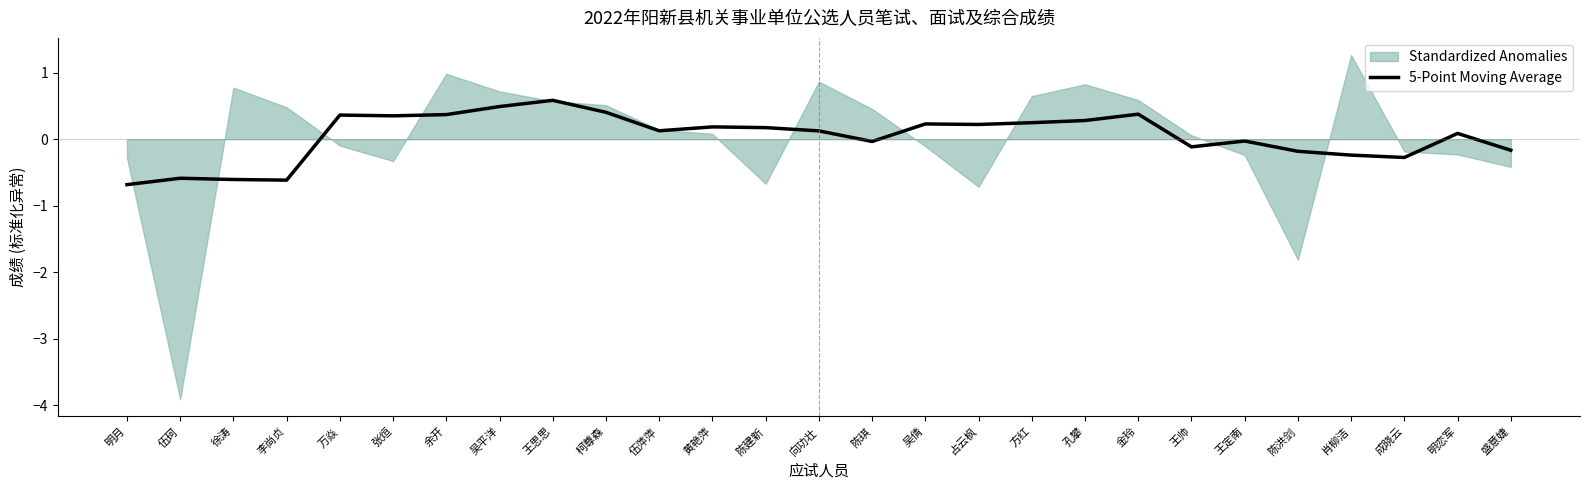

Reading left to right, transcribe all the data shown in this chart.

明月=-0.7	伍珂=-0.6	徐涛=-0.6	李尚贞=-0.6	万焱=0.4	张烜=0.4	余开=0.4	吴平洋=0.5	王思思=0.6	柯尊森=0.4	伍萍萍=0.1	黄艳萍=0.2	陈建新=0.2	向功壮=0.1	陈琪=-0.0	吴倩=0.2	占云枫=0.2	方红=0.2	孔攀=0.3	金玲=0.4	王帅=-0.1	王定南=-0.0	陈洪剑=-0.2	肖柳洁=-0.2	成晓云=-0.3	明恋军=0.1	盛意婕=-0.2